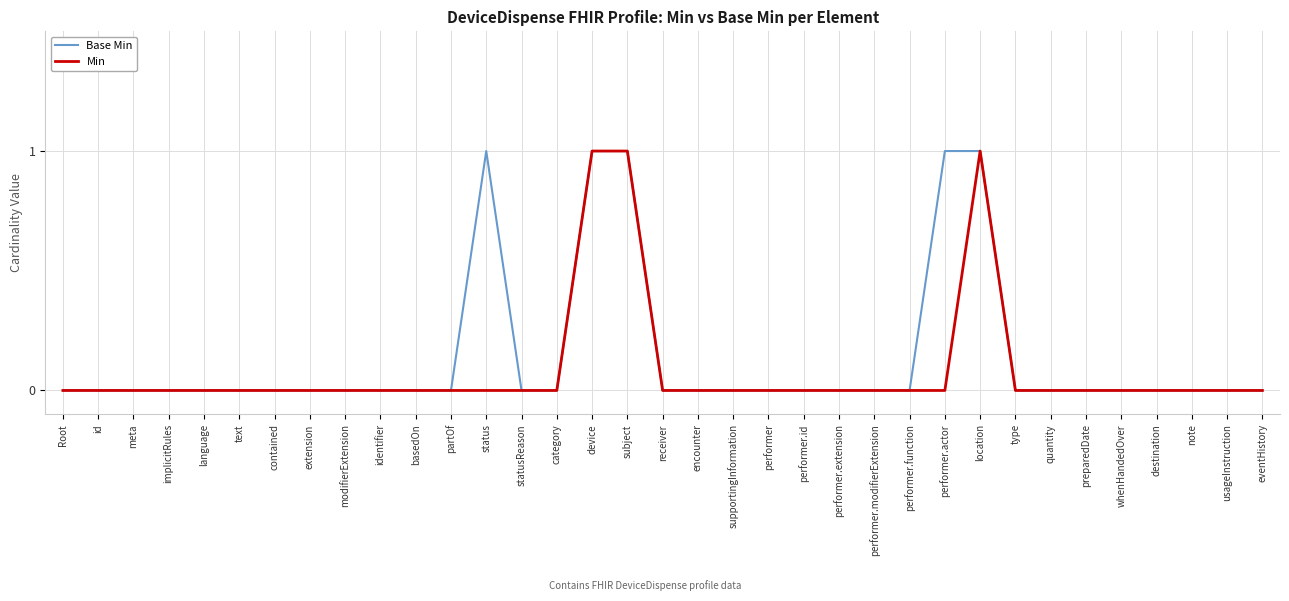

True or false: Base Min has more than 0 points higher than both neighbors.

True